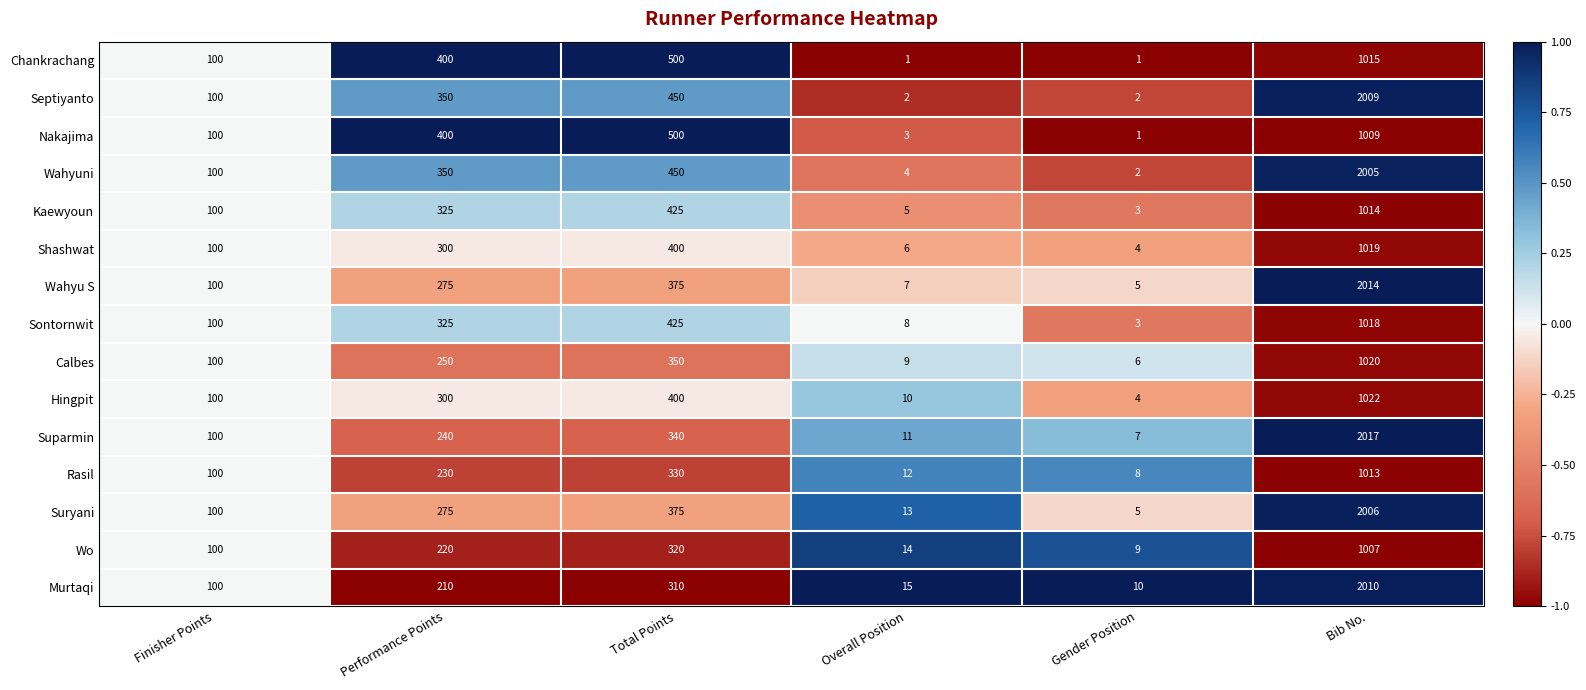

How many categories are shown in the chart?

6